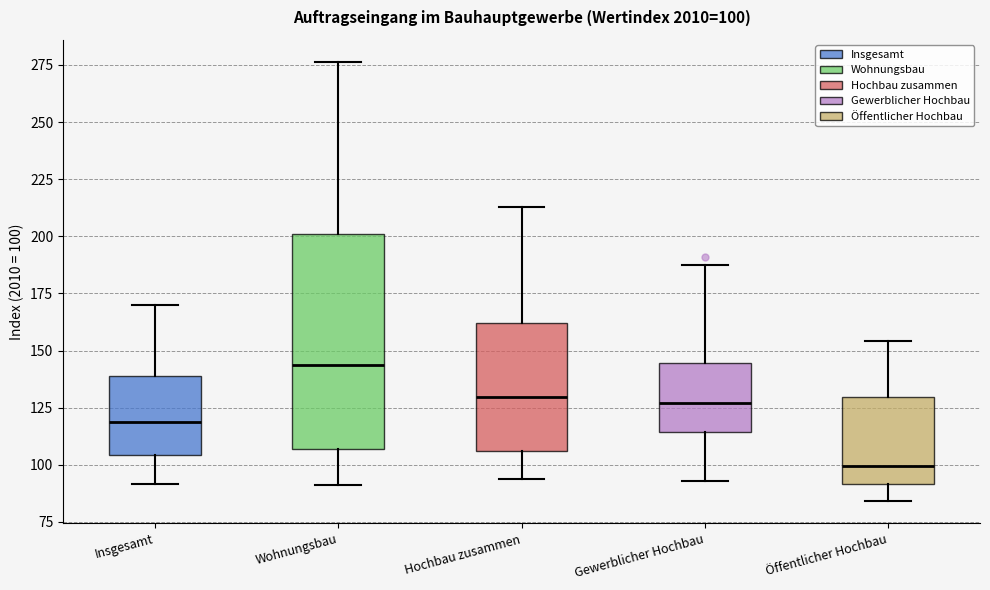

Which box's median line is the lowest?

Öffentlicher Hochbau